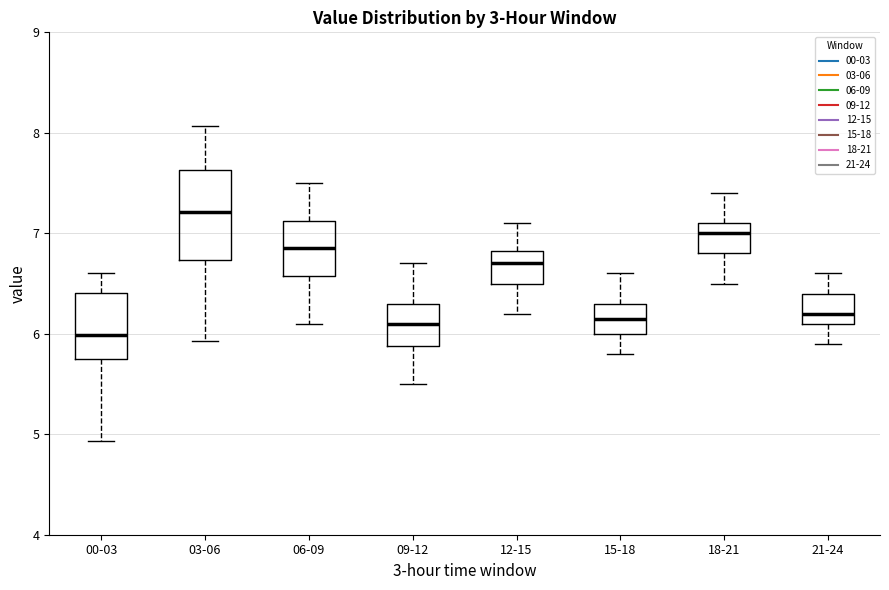

Which box has the lowest median line?

00-03